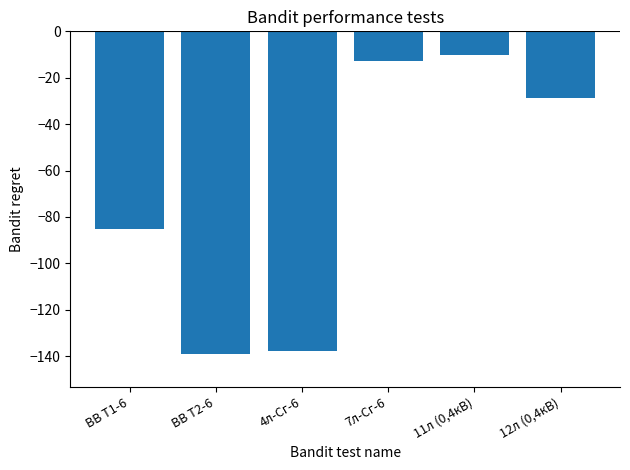

What position from the right is ВВ Т1-6?

6